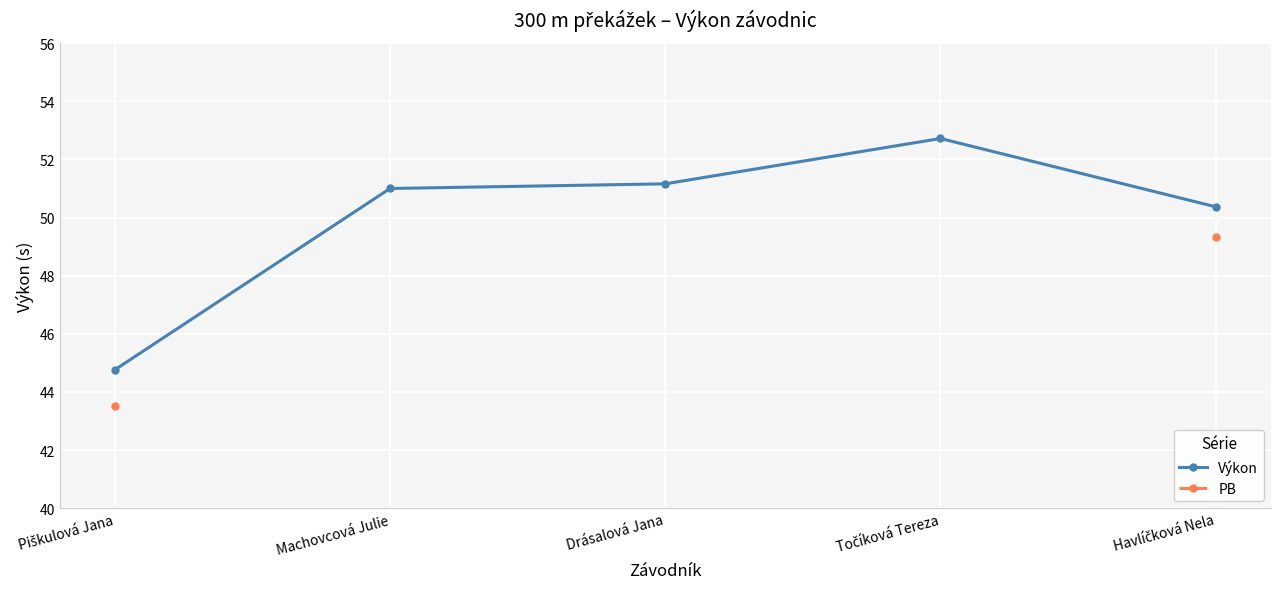

What is the greatest value displayed?

52.7